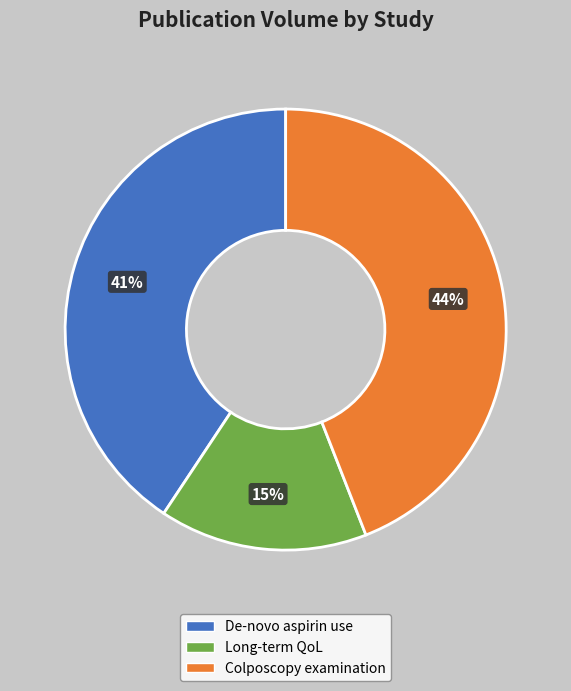

To the nearest percent, what is the difference between the largest and smallest slice percentages?

29%